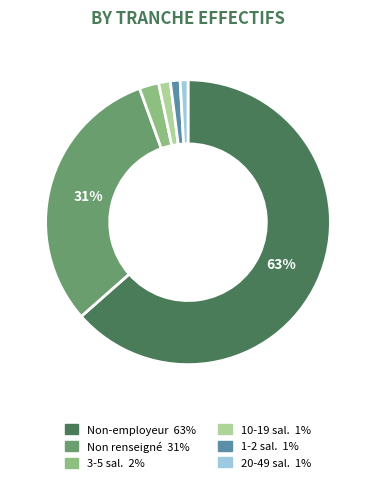

To the nearest percent, what is the average slice percentage?

17%